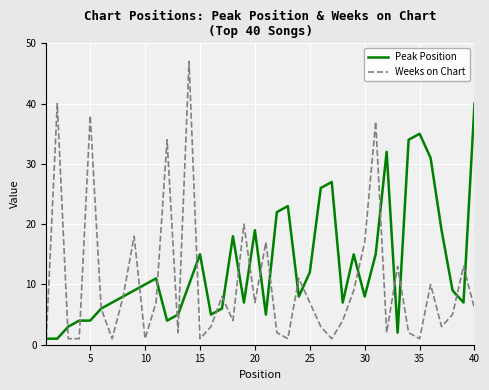

What is the sum of all Peak Position values?

530